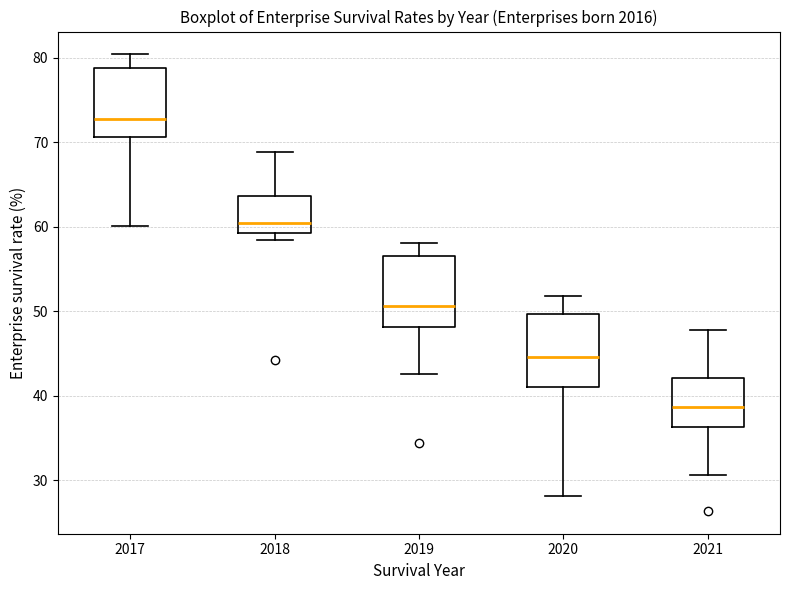

Reading left to right, transcribe this box plot: for each box, give where its median line is, the range the box spans, and where its two whiskers end, as read against the y-axis. The values are not printed on the chart, so give them approximately, as read against the axis.

2017: median 73, box 71 to 79, whiskers 60 to 80
2018: median 61, box 59 to 64, whiskers 58 to 69
2019: median 51, box 48 to 57, whiskers 43 to 58
2020: median 45, box 41 to 50, whiskers 28 to 52
2021: median 39, box 36 to 42, whiskers 31 to 48